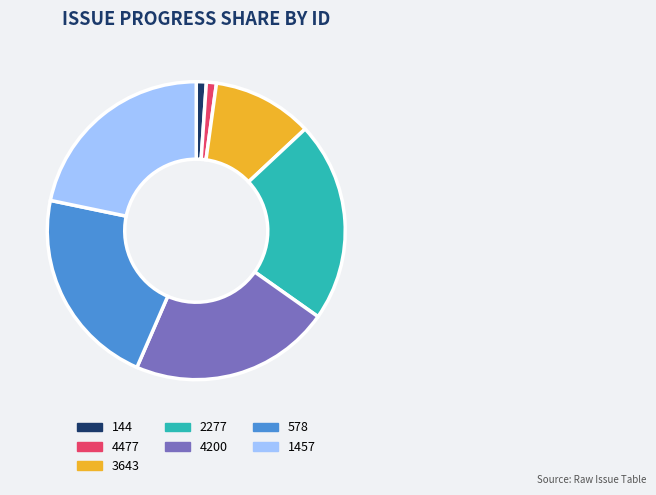

Combined, do 4477 and 3643 account for over 50%?

No